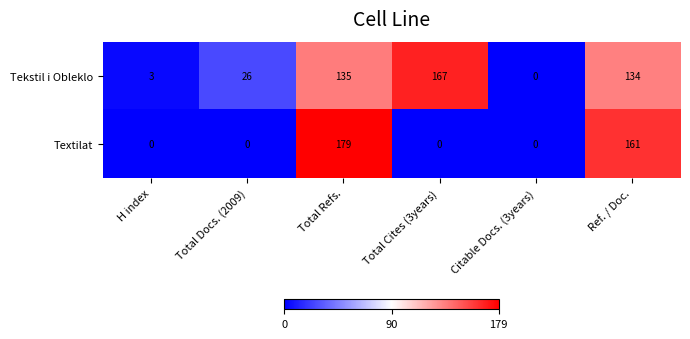

Reading left to right, transcribe all the data shown in this chart.

Tekstil i Obleklo: 3	26	135	167	0	134
Textilat: 0	0	179	0	0	161